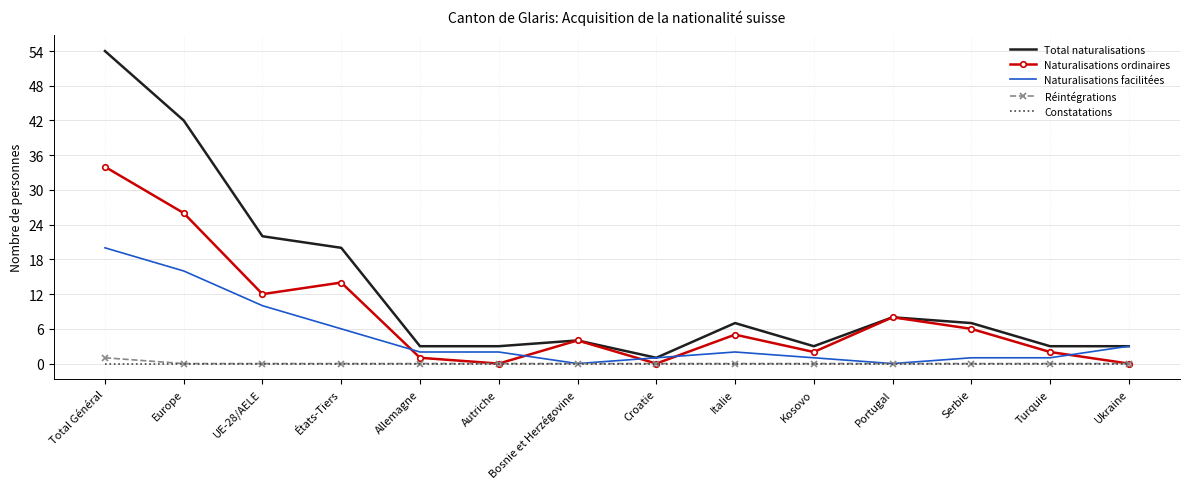

Which series has the largest range (max minus min)?

Total naturalisations